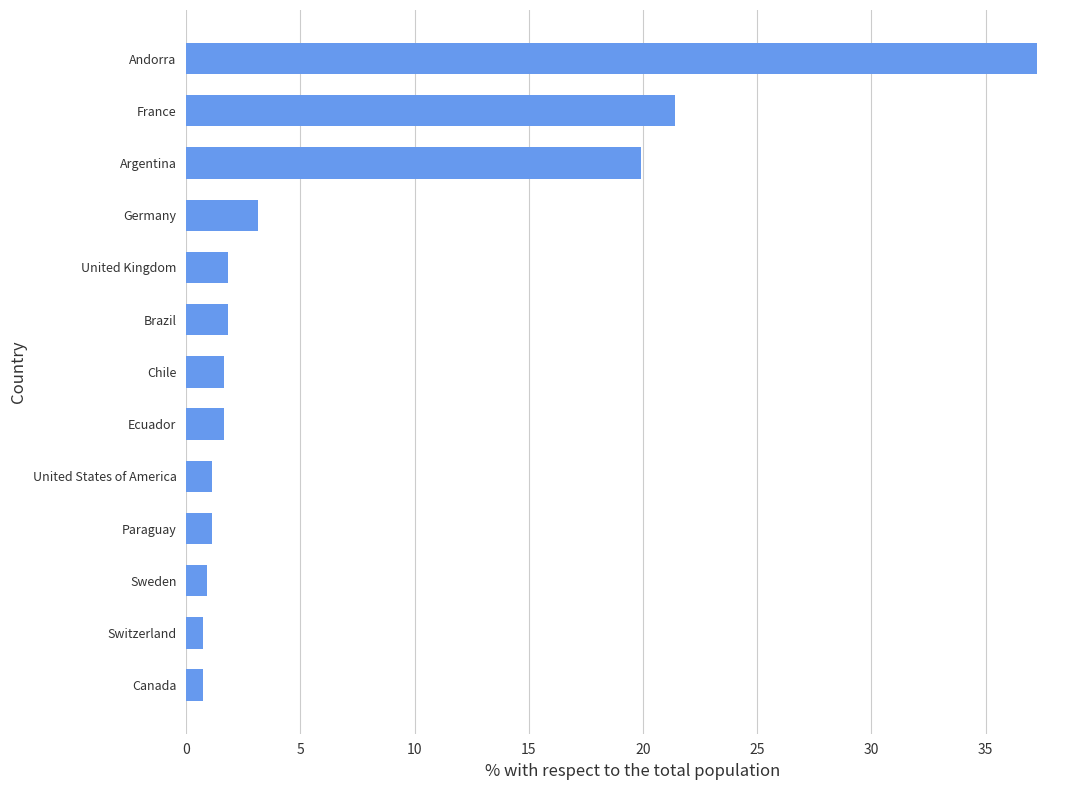

What is the minimum value shown in the chart?

0.7